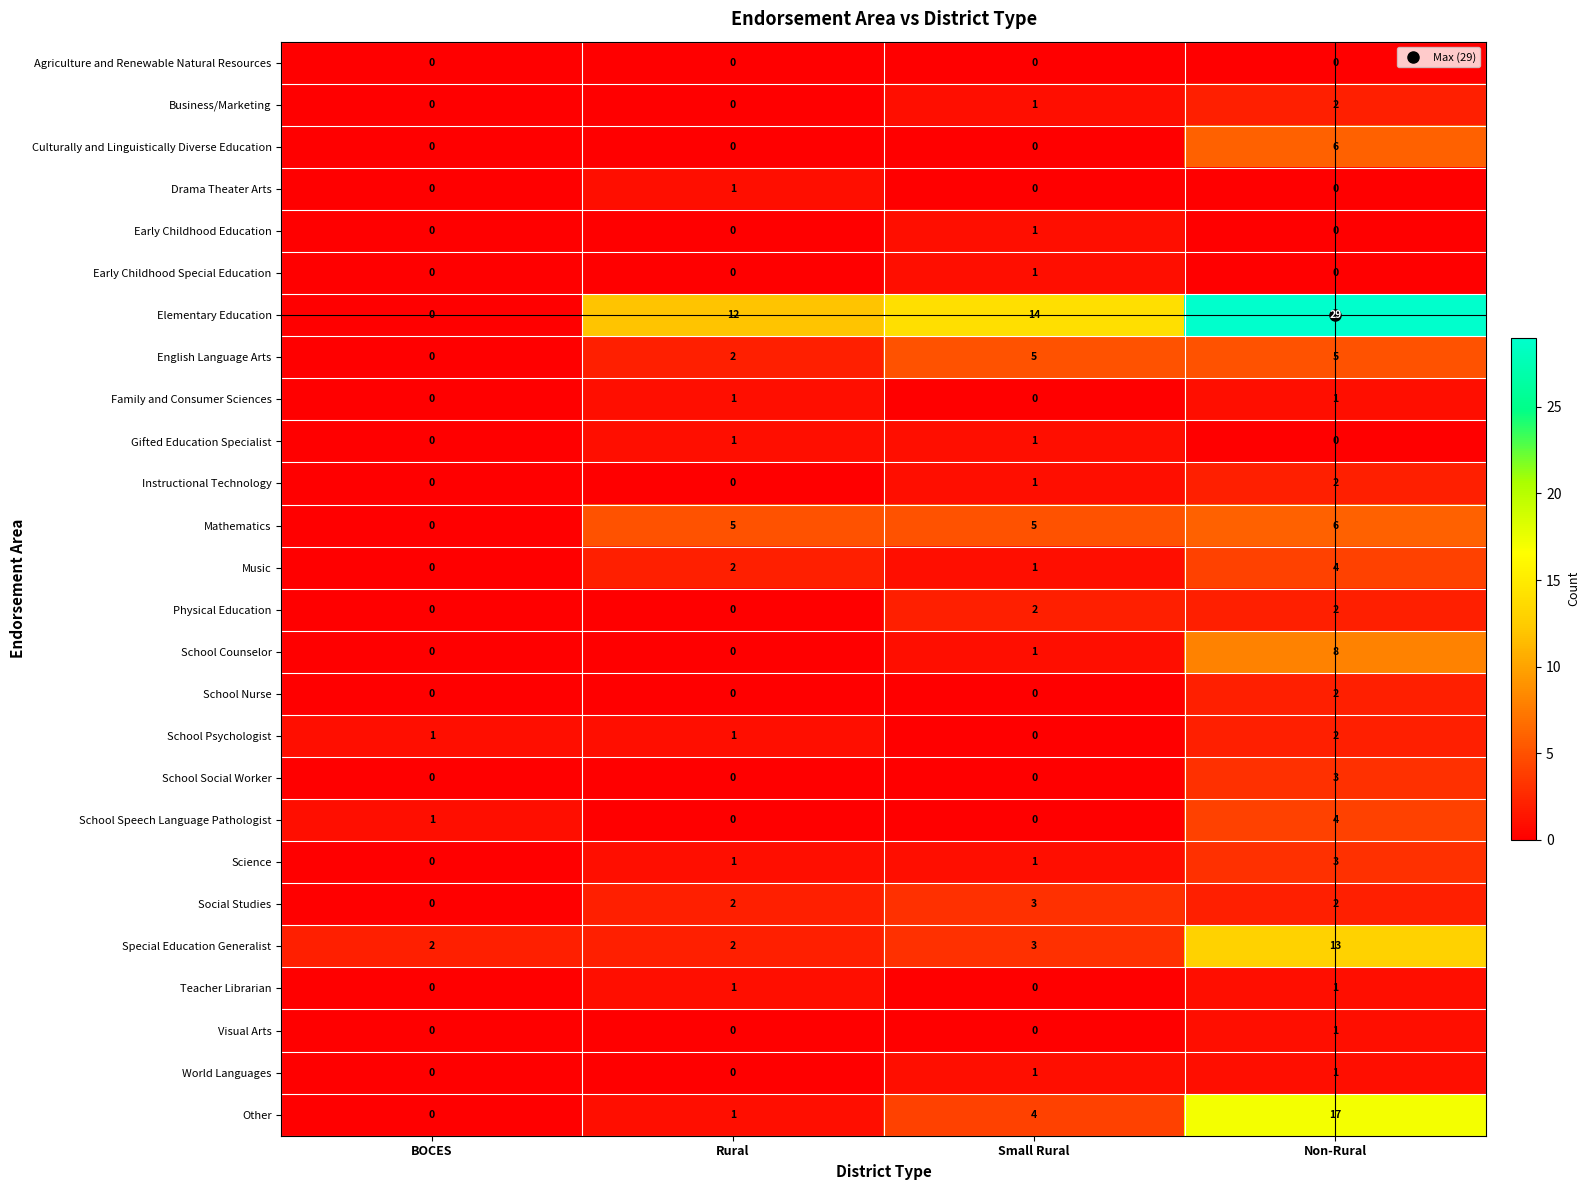

What is the sum of the School Speech Language Pathologist values at Rural and Non-Rural?

4